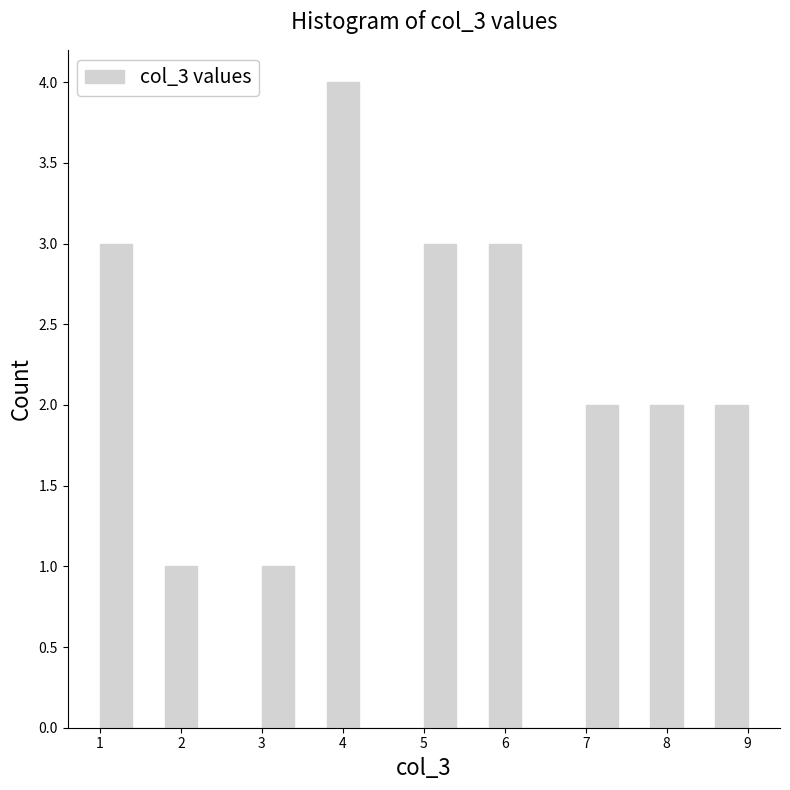

Which range on the x-axis has the tallest bar?

3.8 to 4.2